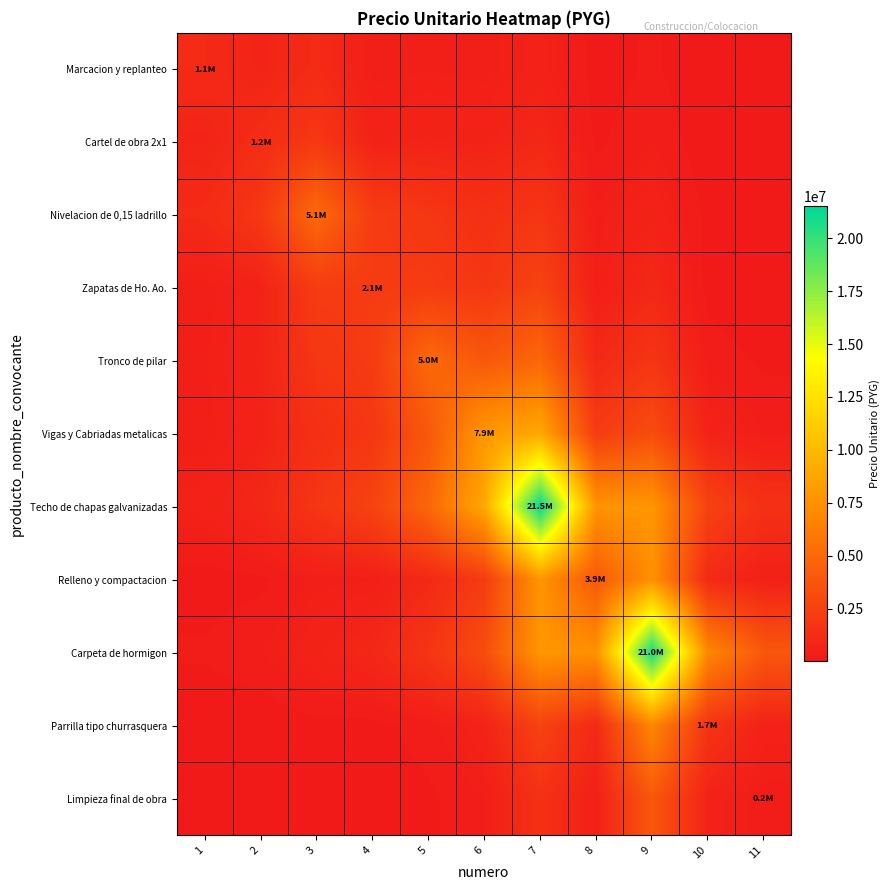

Reading left to right, extract all data points from this chart.

Marcacion y replanteo: 1=1100000.0	2=709640.9	3=1140426.3	4=361470.9	5=412772.6	6=369433.8	7=562593.9	8=75493.5	9=202387.8	10=15552.6	11=4548.1
Cartel de obra 2x1: 1=709640.9	2=1240000.0	3=1922702.2	4=621716.3	5=696166.1	6=618566.8	7=933306.4	8=127952.8	9=335794.9	10=26924.0	11=8276.2
Nivelacion de 0,15 ladrillo: 1=1140426.3	2=1922702.2	3=5100000.0	4=2195641.0	5=1857791.2	6=1450485.5	7=1799959.3	8=369382.5	9=649721.2	10=102671.1	11=48994.3
Zapatas de Ho. Ao.: 1=361470.9	2=621716.3	3=2195641.0	4=2140000.0	5=2165314.5	6=1846984.7	7=2637398.5	8=408712.6	9=949723.4	10=95591.2	11=36085.9
Tronco de pilar: 1=412772.6	2=696166.1	3=1857791.2	4=2165314.5	5=5000000.0	6=3912501.8	7=4874402.6	8=992929.2	9=1759358.7	10=274984.7	11=130691.1
Vigas y Cabriadas metalicas: 1=369433.8	2=618566.8	3=1450485.5	4=1846984.7	5=3912501.8	6=7901250.0	7=8916379.8	8=2170718.6	9=3224370.3	10=649693.9	11=334547.7
Techo de chapas galvanizadas: 1=562593.9	2=933306.4	3=1799959.3	4=2637398.5	5=4874402.6	6=8916379.8	7=21500000.0	8=7702939.4	9=7817438.1	10=2588309.9	11=1471771.2
Relleno y compactacion: 1=75493.5	2=127952.8	3=369382.5	4=408712.6	5=992929.2	6=2170718.6	7=7702939.4	8=3900000.0	9=7551306.7	10=1030062.4	11=462995.1
Carpeta de hormigon: 1=202387.8	2=335794.9	3=649721.2	4=949723.4	5=1759358.7	6=3224370.3	7=7817438.1	8=7551306.7	9=21000000.0	10=6884123.0	11=3908719.1
Parrilla tipo churrasquera: 1=15552.6	2=26924.0	3=102671.1	4=95591.2	5=274984.7	6=649693.9	7=2588309.9	8=1030062.4	9=6884123.0	10=1700000.0	11=591367.4
Limpieza final de obra: 1=4548.1	2=8276.2	3=48994.3	4=36085.9	5=130691.1	6=334547.7	7=1471771.2	8=462995.1	9=3908719.1	10=591367.4	11=250000.0